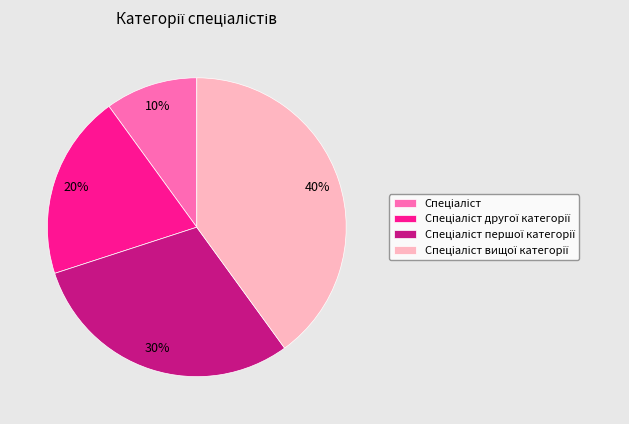

Does any single category account for the majority?

No